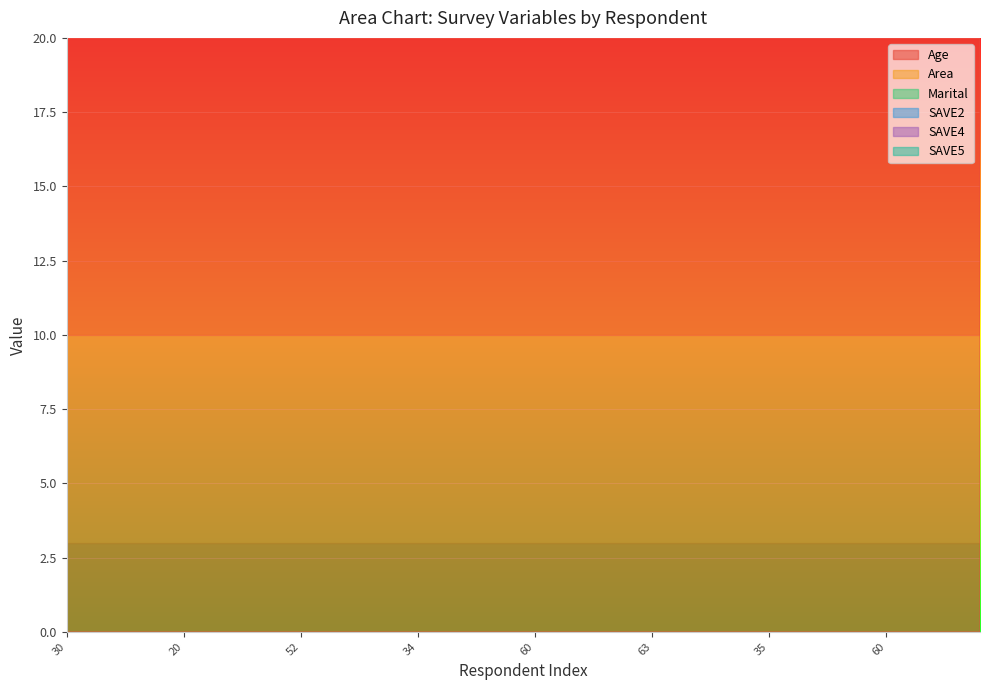

What are all the series names shown in the legend?

Age, Area, Marital, SAVE2, SAVE4, SAVE5